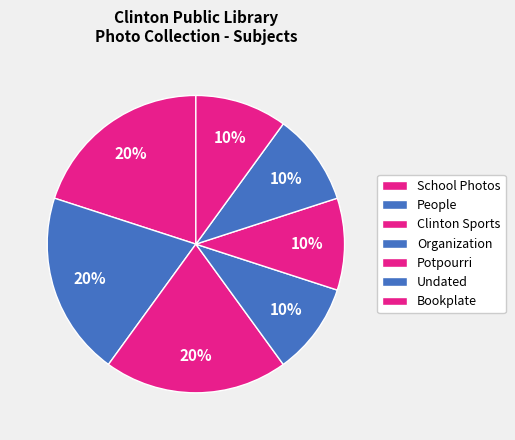

The School Photos slice represents 11% of the pie. True or false?

False